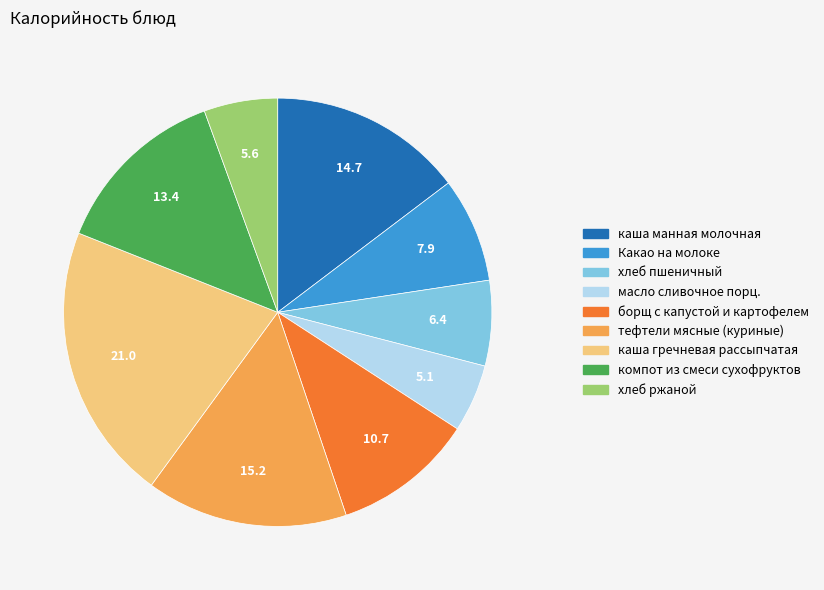

Approximately how many times larger is the value at борщ с капустой и картофелем compared to масло сливочное порц.?

2.1